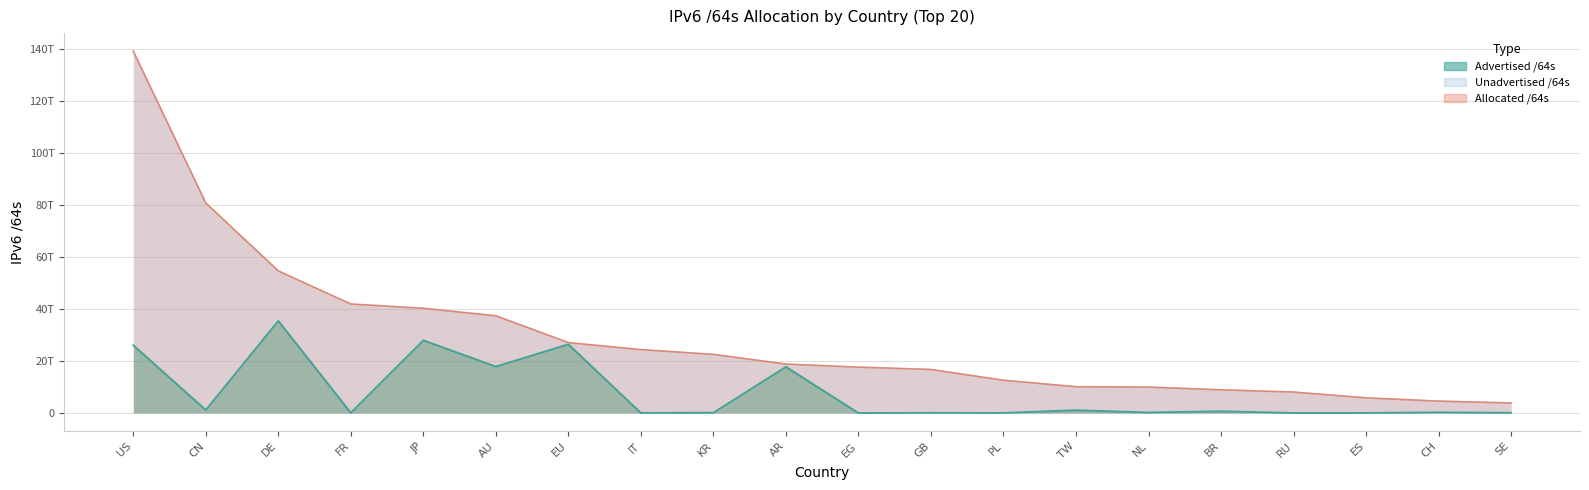

Reading left to right, list all the values displayed in this chart.

Advertised /64s: US=26048971735040	CN=1144139087872	DE=35416300388352	FR=78383153152	JP=27927505338368	AU=17840792797184	EU=26396869197824	IT=21474902016	KR=111938043904	AR=17729627947008	EG=4295032832	GB=51539738624	PL=22011707392	TW=1079647404032	NL=188978823168	BR=662033793024	RU=4295360512	ES=12884901888	CH=249108168704	SE=77309411328
Allocated /64s: US=139054170046464	CN=80706732163072	DE=54606231699456	FR=41884794617856	JP=40244390068225	AU=37366267772928	EU=27054000373760	IT=24361055092736	KR=22531398762497	AR=18799138701312	EG=17630840815616	GB=16724610842624	PL=12588556353536	TW=10110353276928	NL=9960045477888	BR=8908320079872	RU=8057368477696	ES=5823976767488	CH=4565556789248	SE=3861191131136